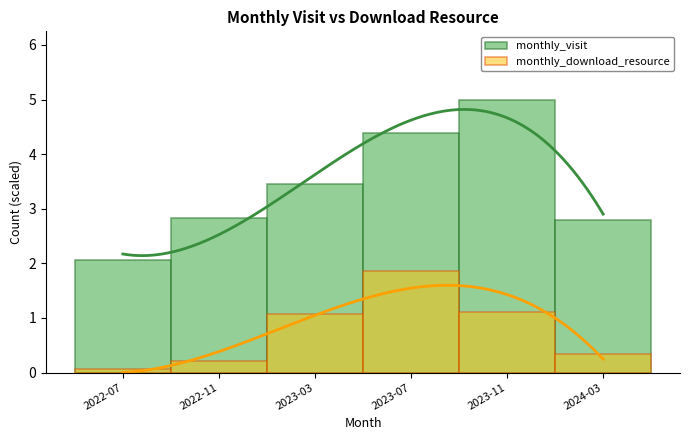

Reading left to right, list all the values displayed in this chart.

monthly_visit: 2.1	2.8	3.4	4.4	5.0	2.8
monthly_download_resource: 0.1	0.2	1.1	1.9	1.1	0.3